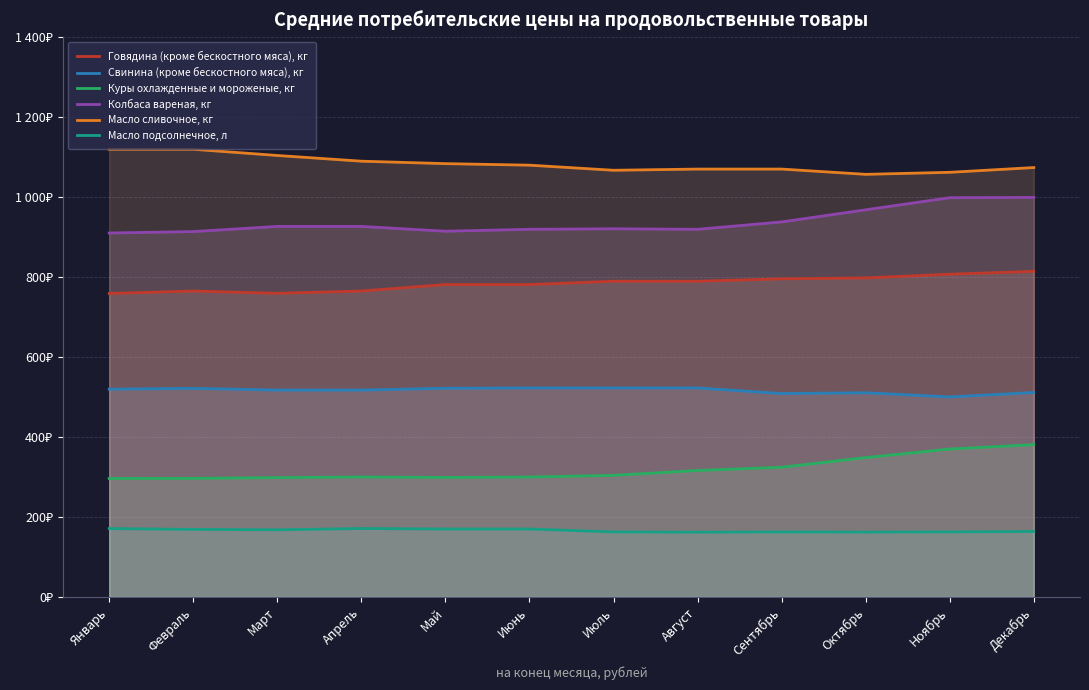

The Масло сливочное, кг series shows 571.6 at Декабрь. True or false?

False